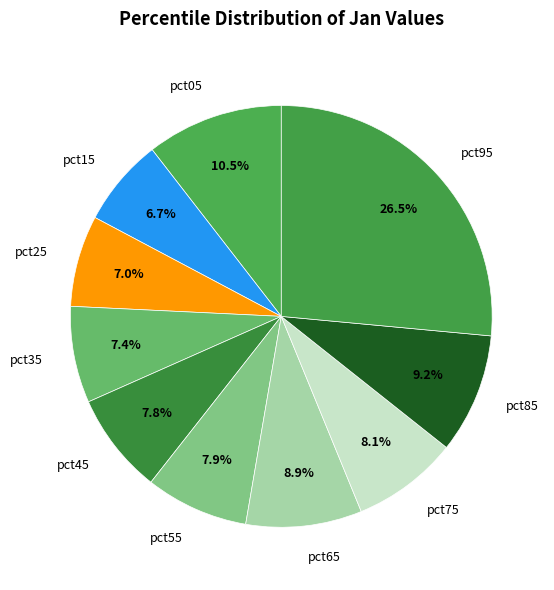

How much of the chart is everything except pct85?

90.8%